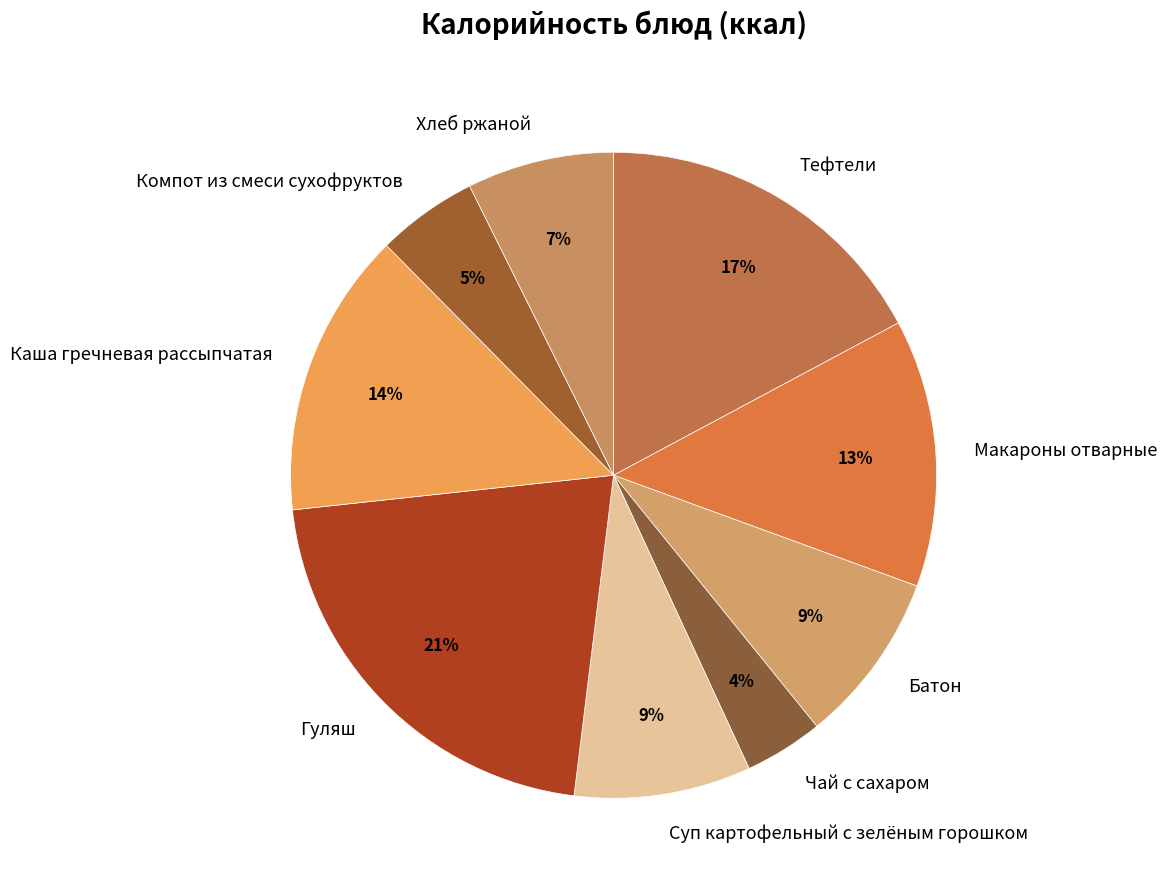

To the nearest percent, what percentage of the pie is Макароны отварные?

13%